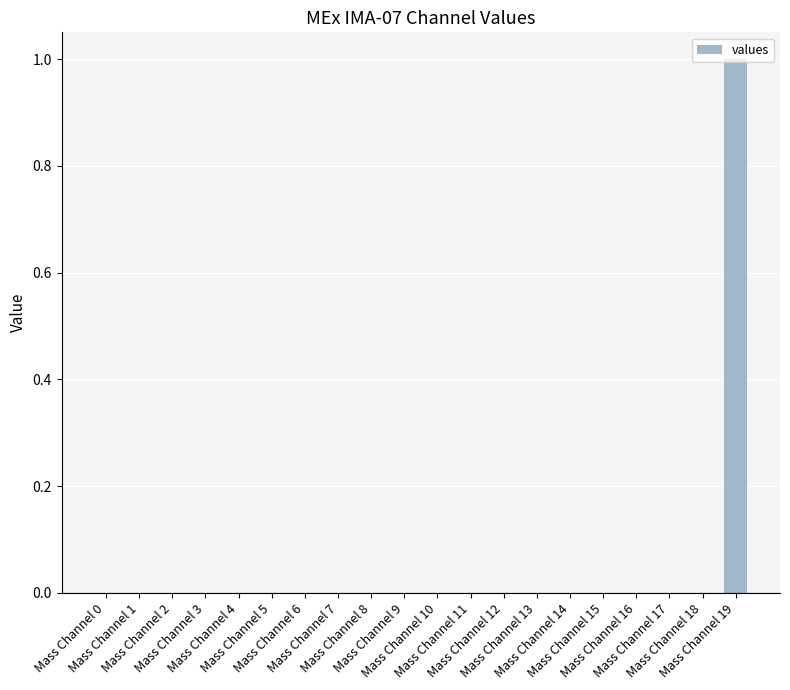

Reading left to right, extract all data points from this chart.

Mass Channel 0=0	Mass Channel 1=0	Mass Channel 2=0	Mass Channel 3=0	Mass Channel 4=0	Mass Channel 5=0	Mass Channel 6=0	Mass Channel 7=0	Mass Channel 8=0	Mass Channel 9=0	Mass Channel 10=0	Mass Channel 11=0	Mass Channel 12=0	Mass Channel 13=0	Mass Channel 14=0	Mass Channel 15=0	Mass Channel 16=0	Mass Channel 17=0	Mass Channel 18=0	Mass Channel 19=1